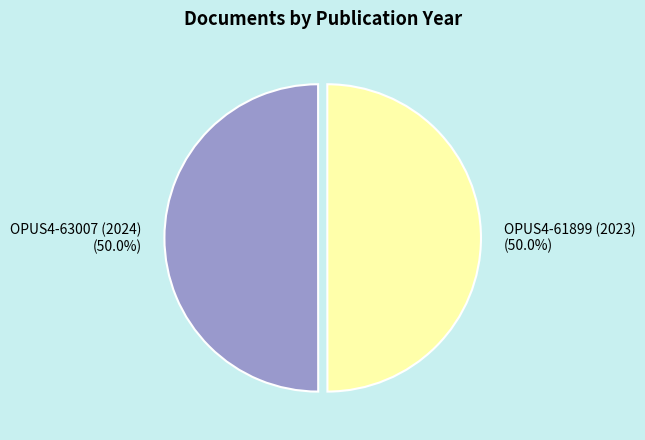

Approximately how many times larger is the value at OPUS4-63007 (2024) compared to OPUS4-61899 (2023)?

1.0